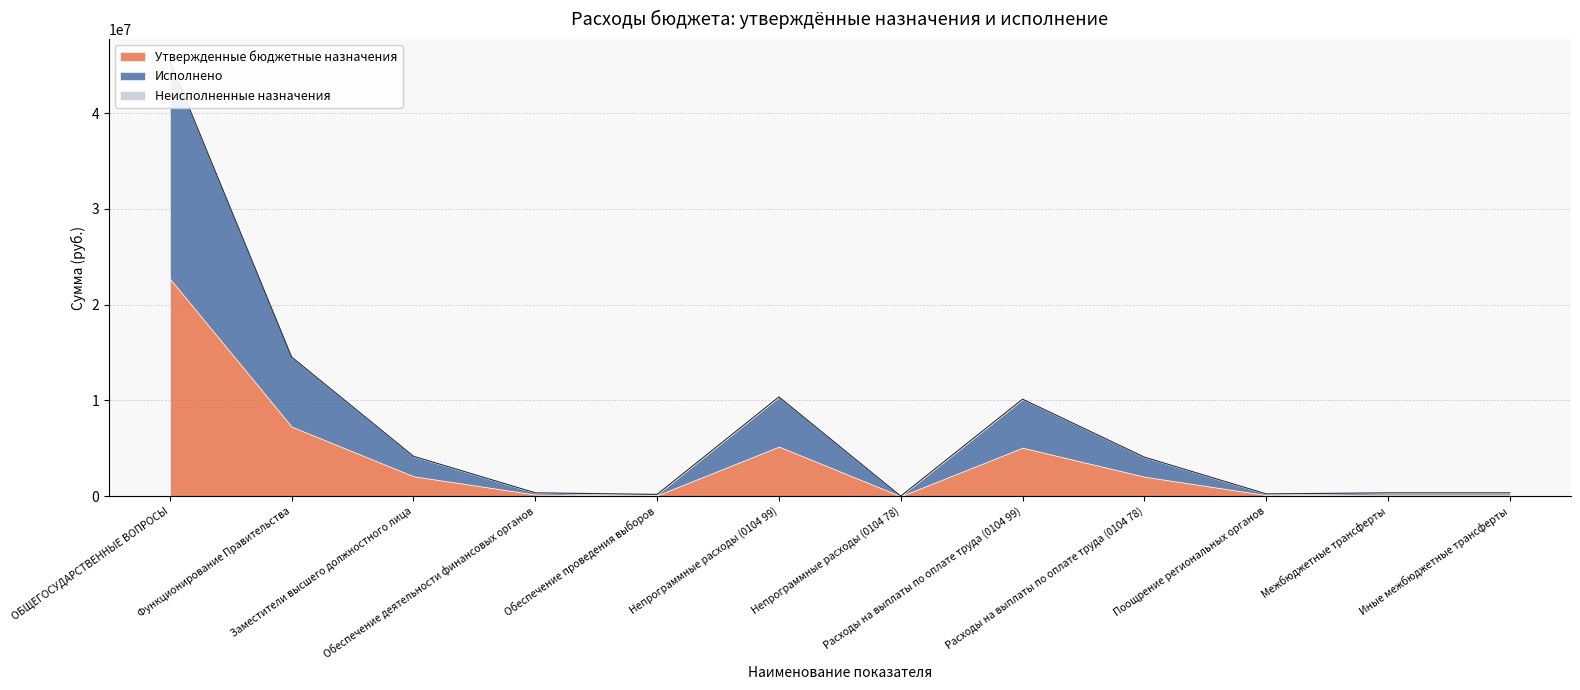

True or false: Утвержденные бюджетные назначения has a value of 2917291.5 at Заместители высшего должностного лица.

False